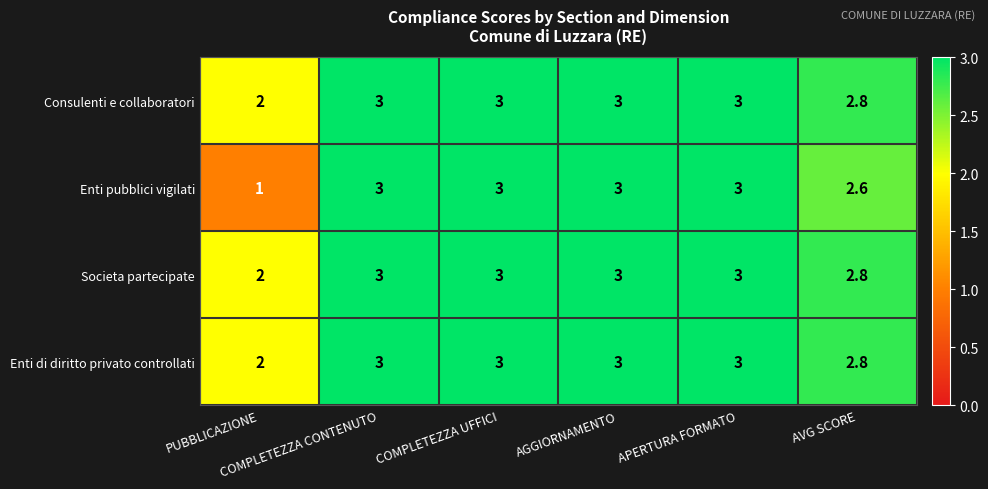

How many distinct data groups are displayed?

4